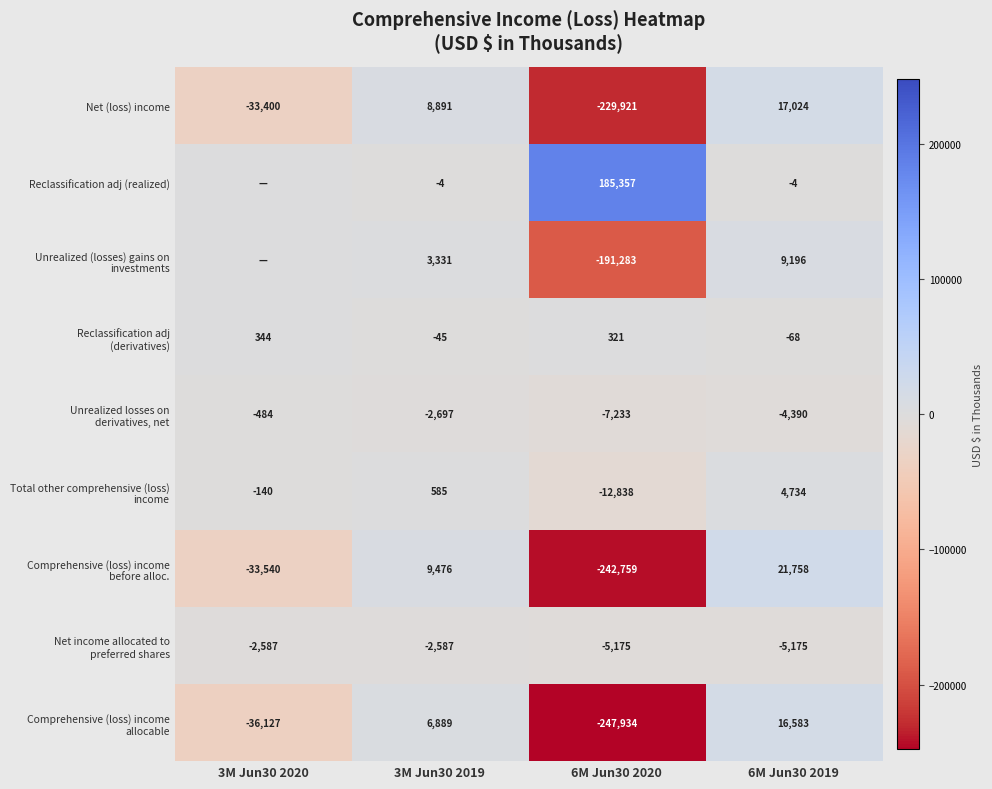

What is the maximum value shown in the chart?

185357